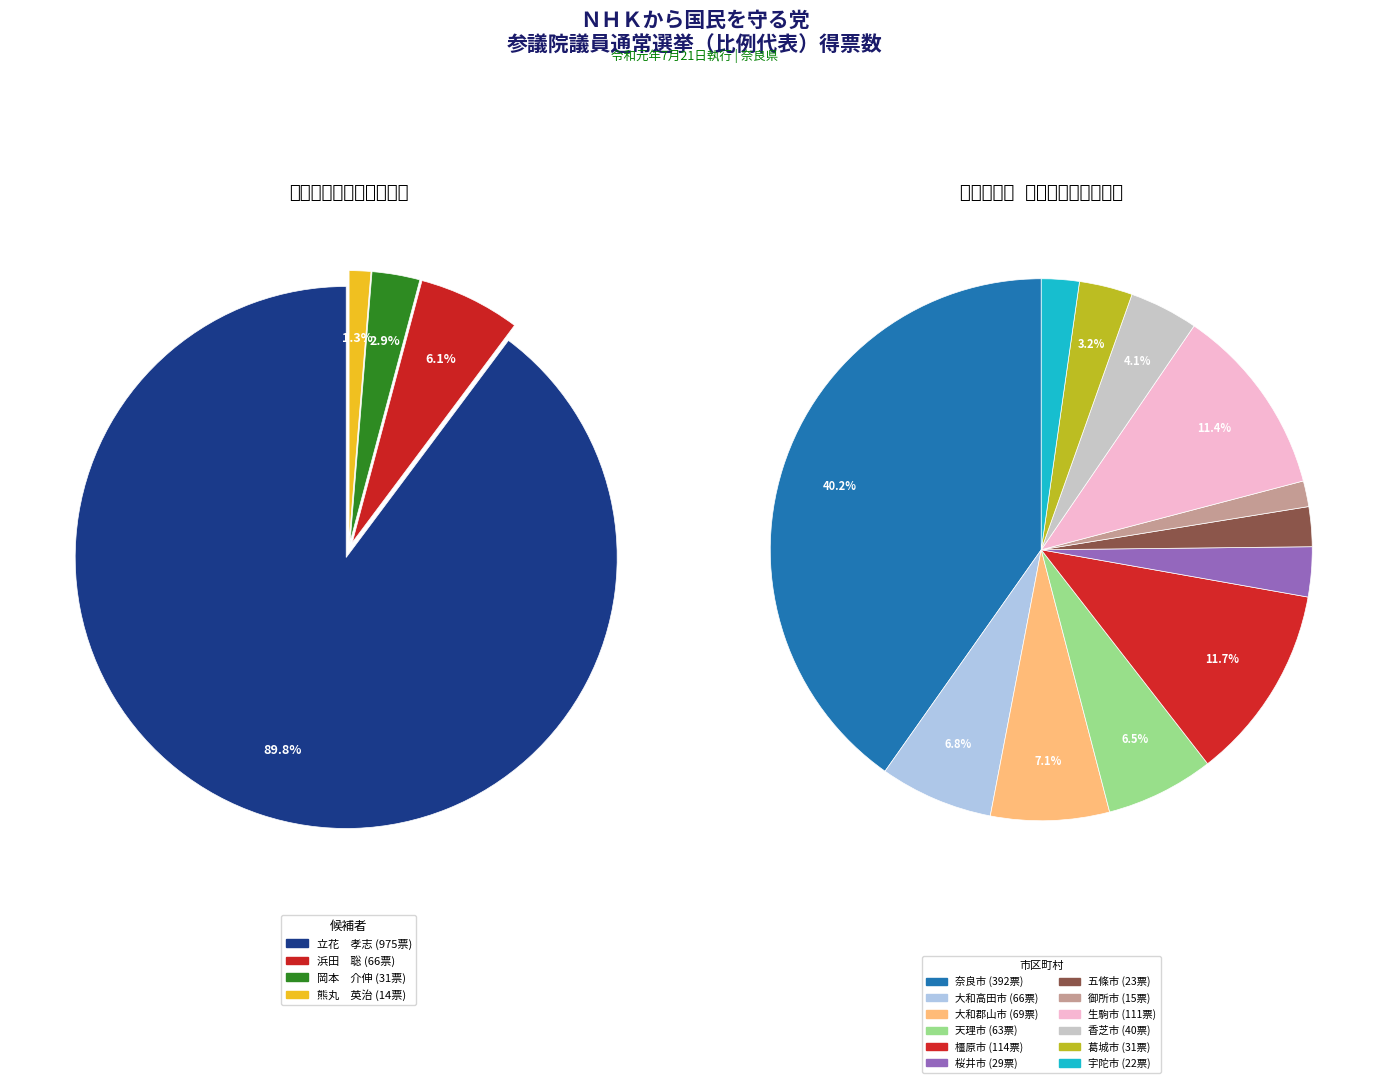

Between 橿原市 and 奈良市, which is larger?

奈良市